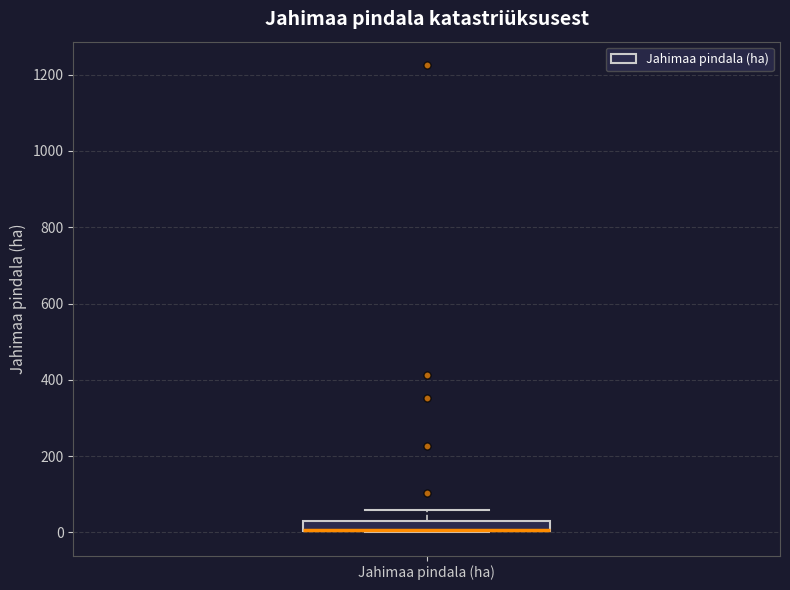

Where is the upper edge of the box for Jahimaa pindala (ha) on the y-axis? The values are not printed on the chart, so give them approximately, as read against the axis.

20